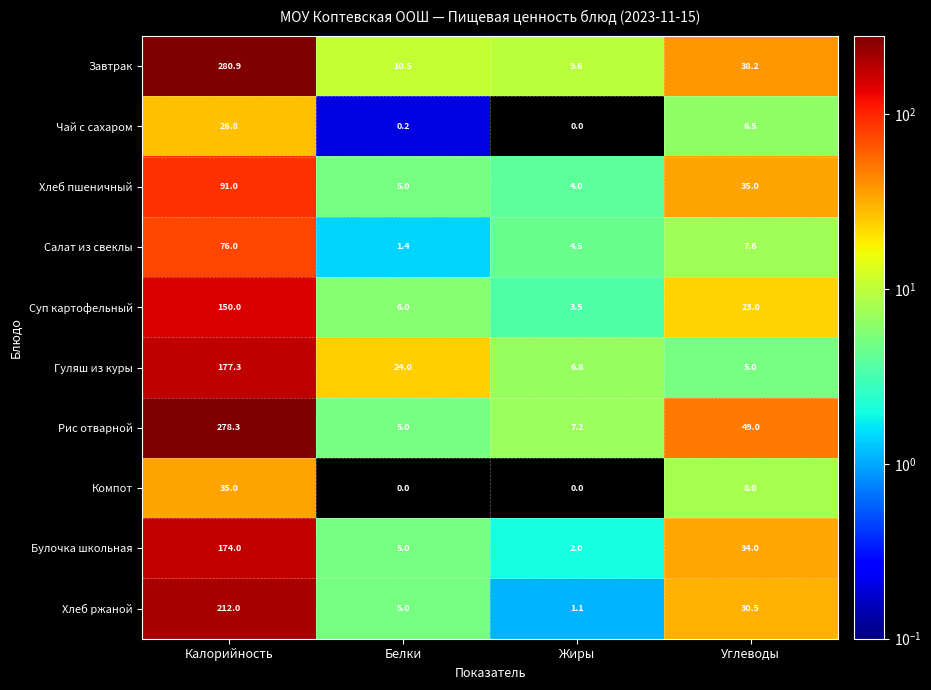

The Гуляш из куры series shows 5.0 at Углеводы. True or false?

True